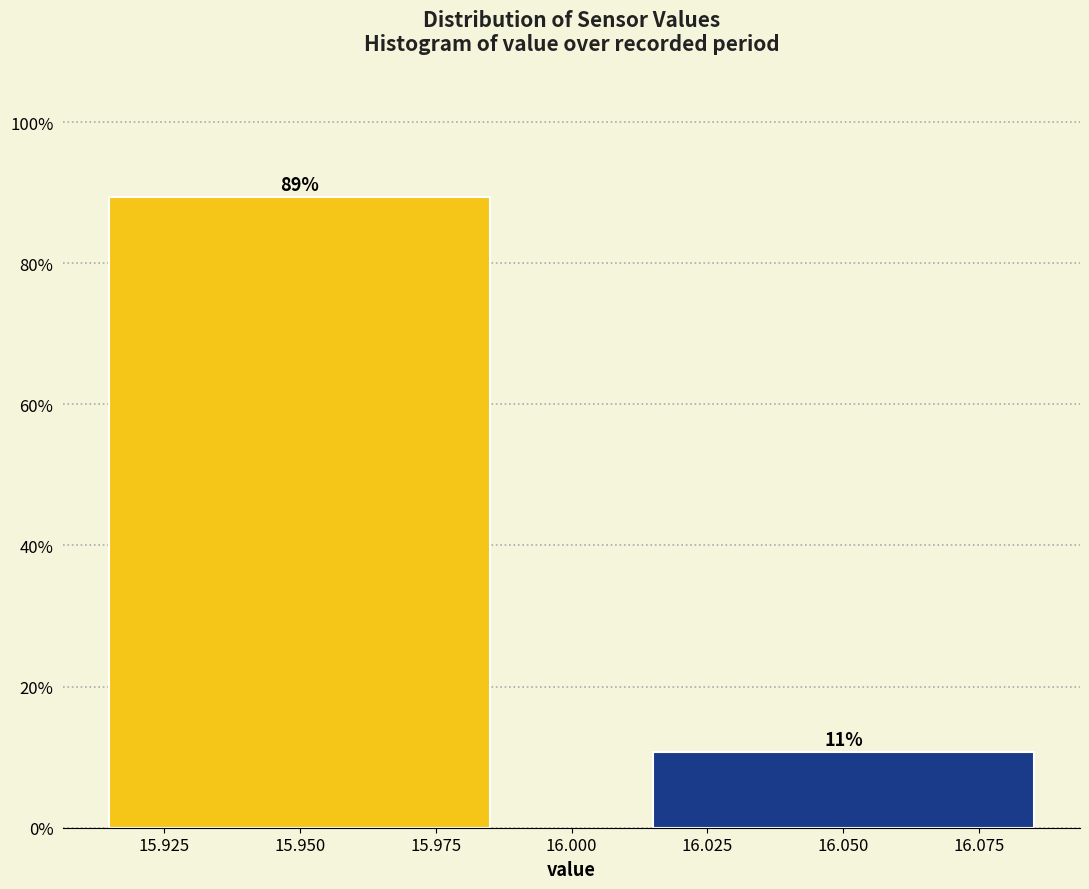

At which label does the data first exceed 89?

15.950